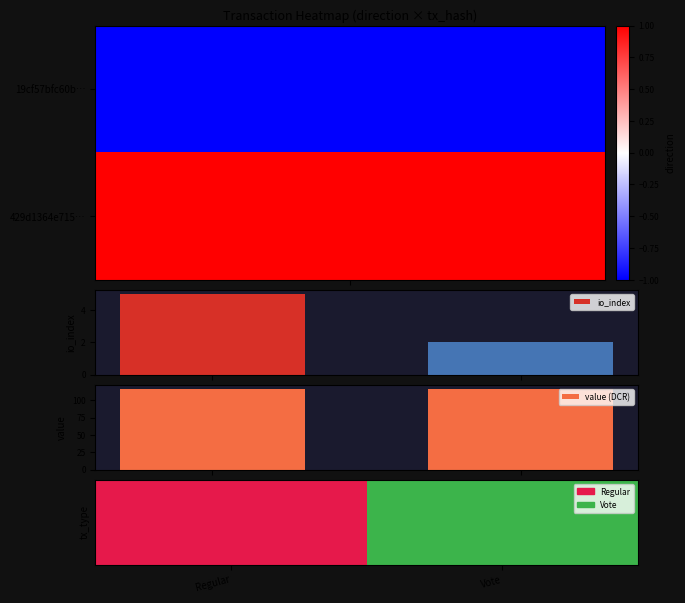

Rank the series by their maximum value, from lowest to highest.

io_index, value (DCR)